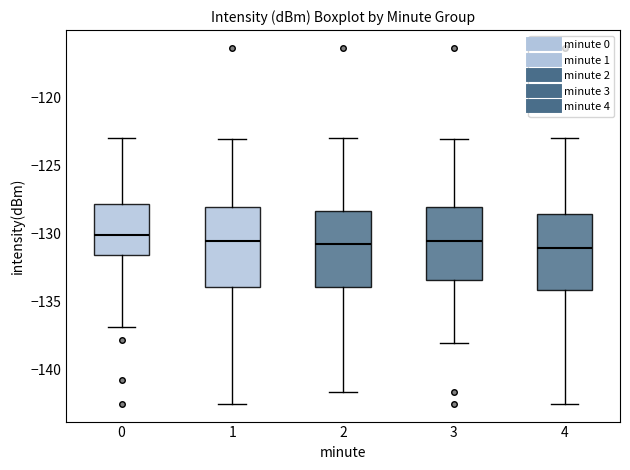

Reading left to right, read every box against the y-axis: the position of its median line, the range the box covers, and the ends of its whiskers. The values are not printed on the chart, so give them approximately, as read against the axis.

0: median -130.0, box -131.5 to -128.0, whiskers -137.0 to -123.0
1: median -130.5, box -134.0 to -128.0, whiskers -142.5 to -123.0
2: median -131.0, box -134.0 to -128.5, whiskers -141.5 to -123.0
3: median -130.5, box -133.5 to -128.0, whiskers -138.0 to -123.0
4: median -131.0, box -134.0 to -128.5, whiskers -142.5 to -123.0